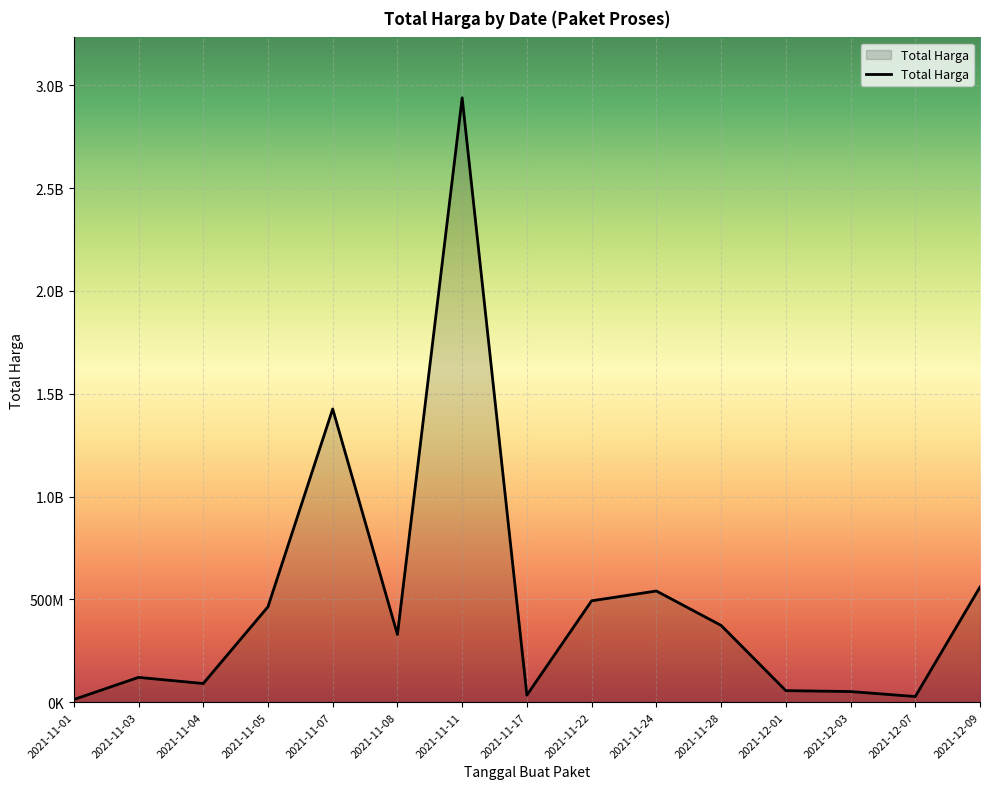

At which category does the chart reach its peak across all series?

2021-11-11